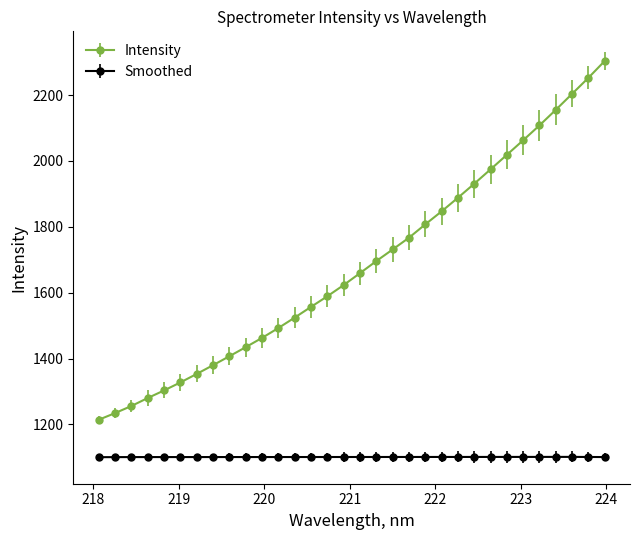

How many lines are shown in the chart?

2